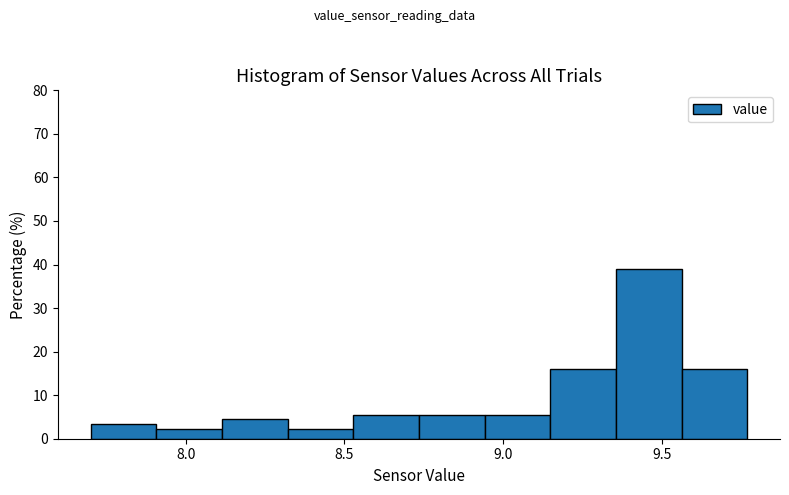

What is the height of the bar covering 8.75 to 8.95 on the x-axis? Neither the bar edges nor the heights are printed on the chart, so give them approximately, as read against the axes.

6